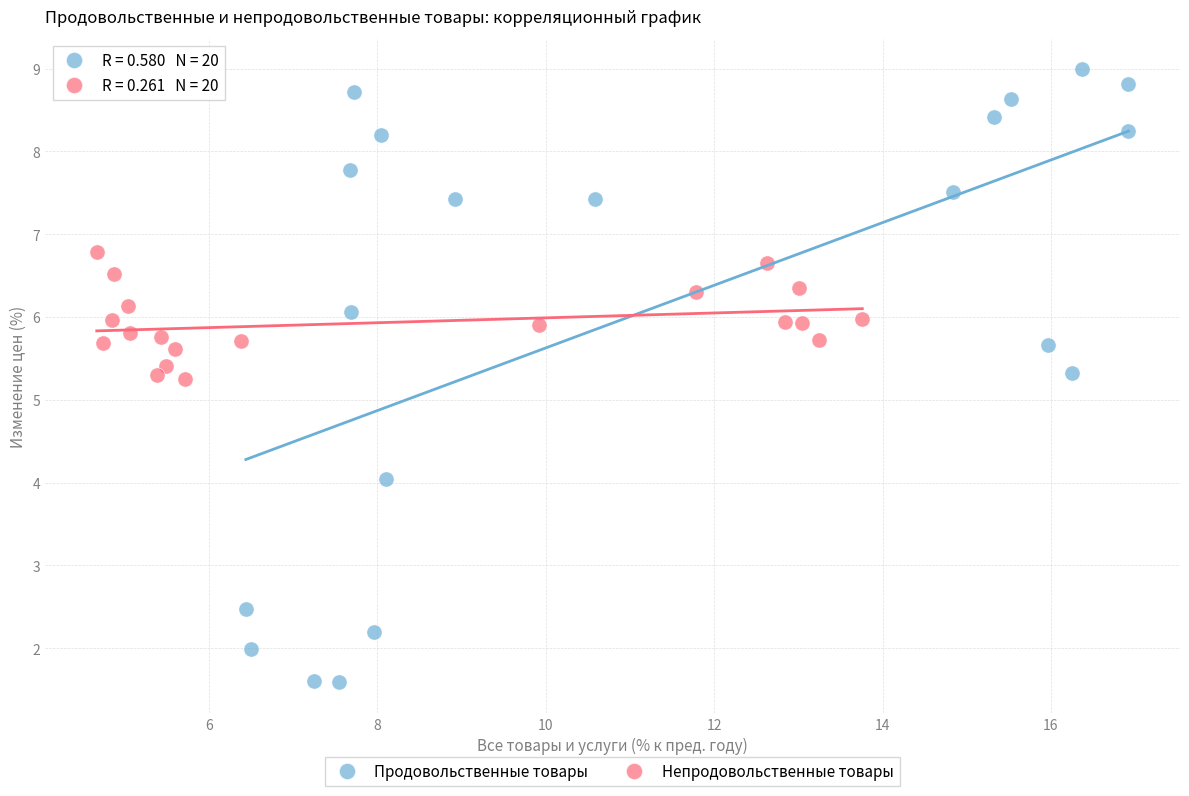

Which series contains the highest Y value?

Продовольственные товары